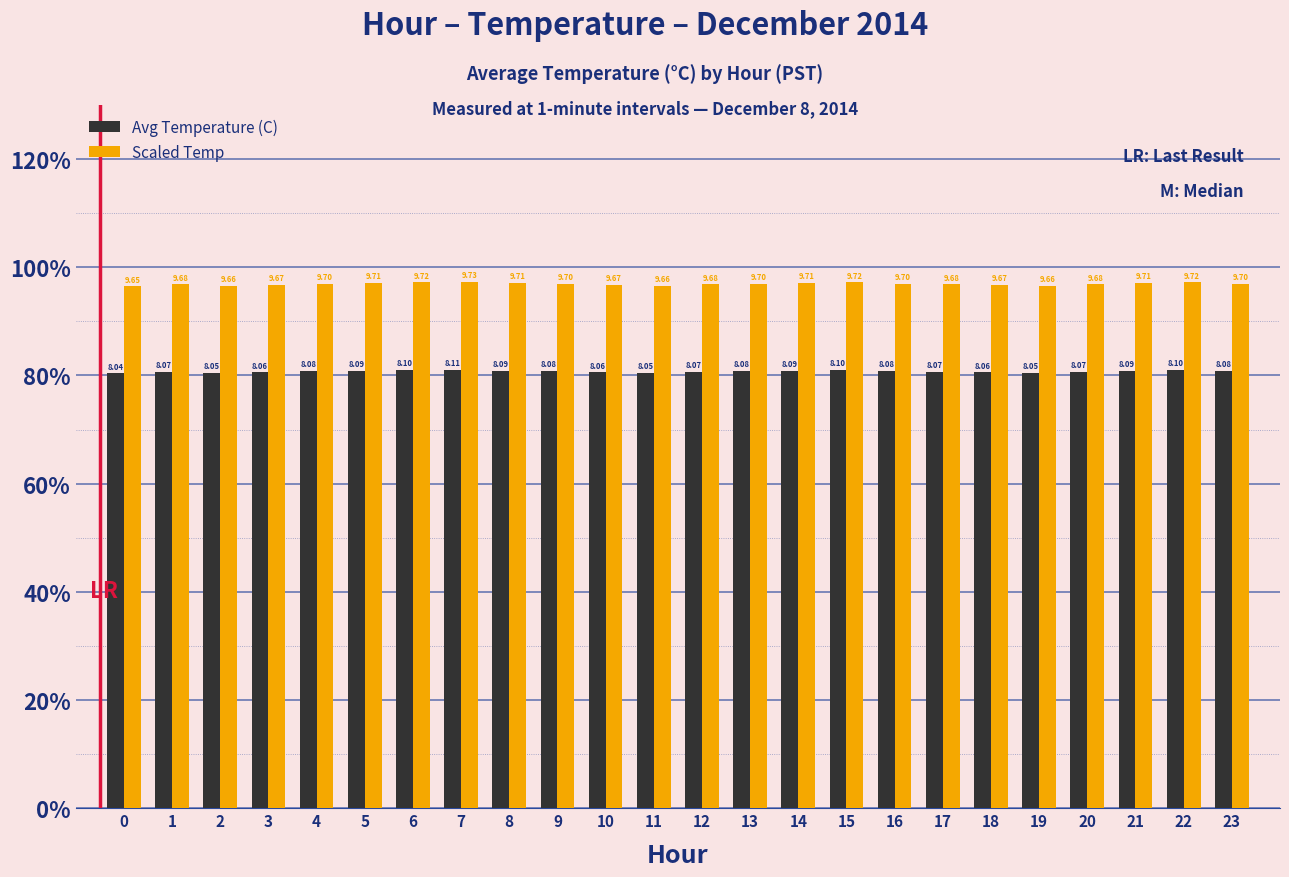

The Avg Temperature (C) series shows 3.8 at 1. True or false?

False